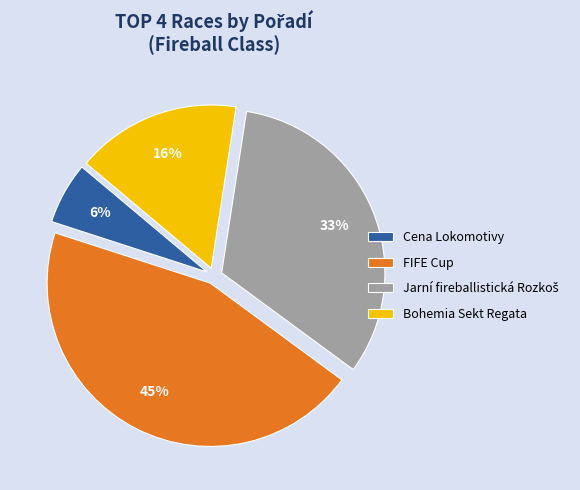

To the nearest percent, what portion does FIFE Cup represent?

45%